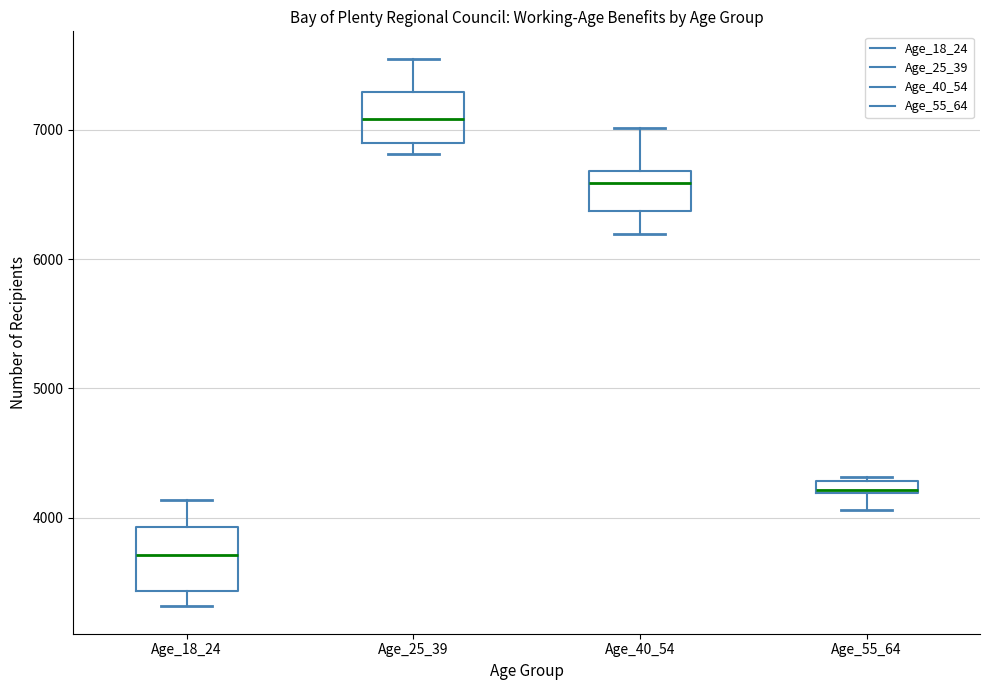

Which box has the lowest median line?

Age_18_24